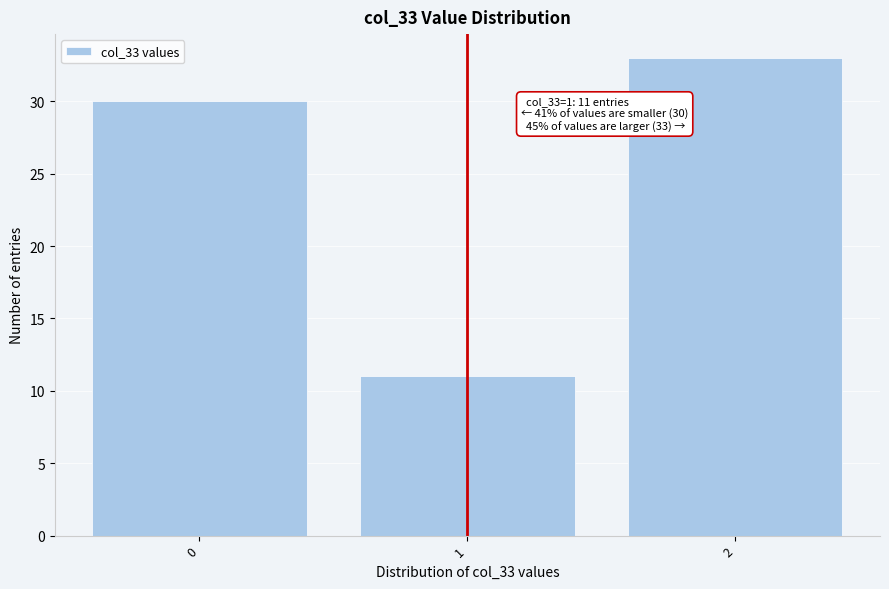

Reading left to right, what are all the values shown in this chart?

30	11	33